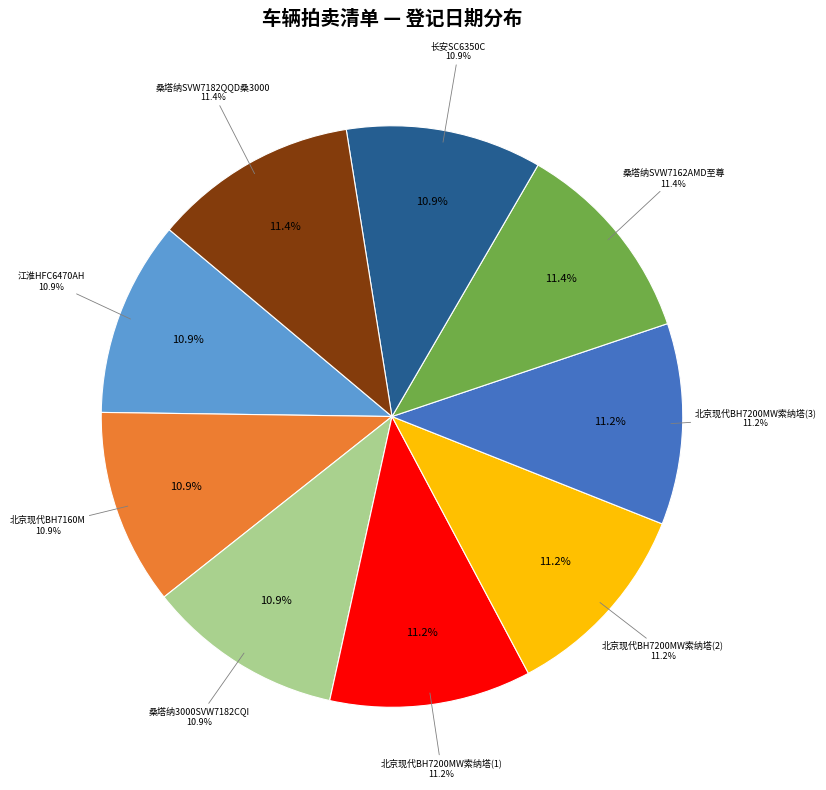

Is there a majority slice in this chart?

No